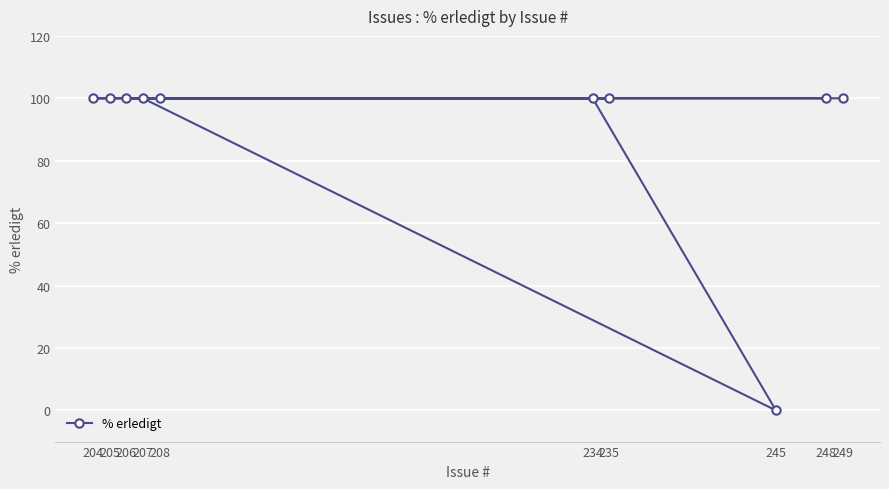

Approximately how many times larger is the value at 204 compared to 235?

1.0